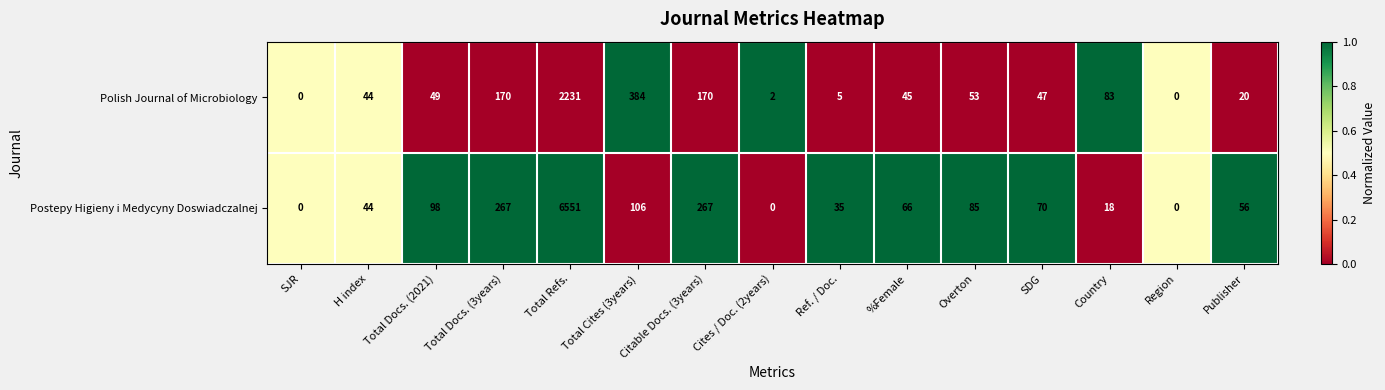

At which category is the sum across all series the highest?

Total Refs.